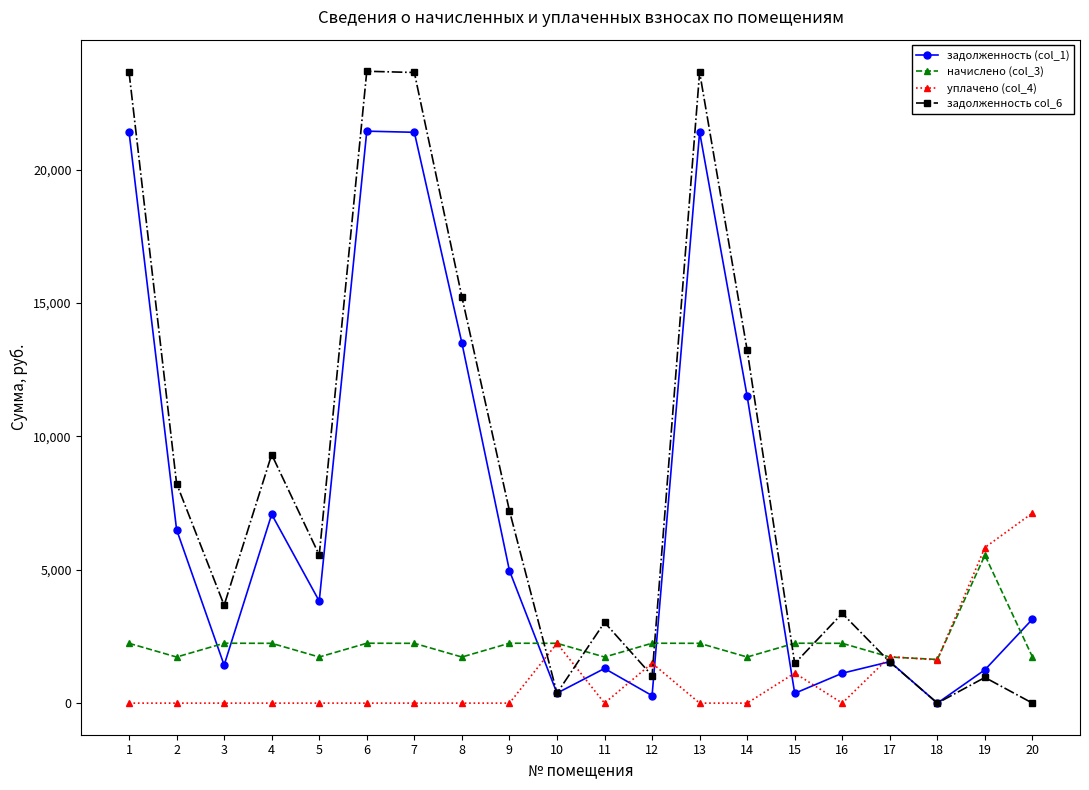

True or false: задолженность col_6 and задолженность (col_1) cross at least once.

True